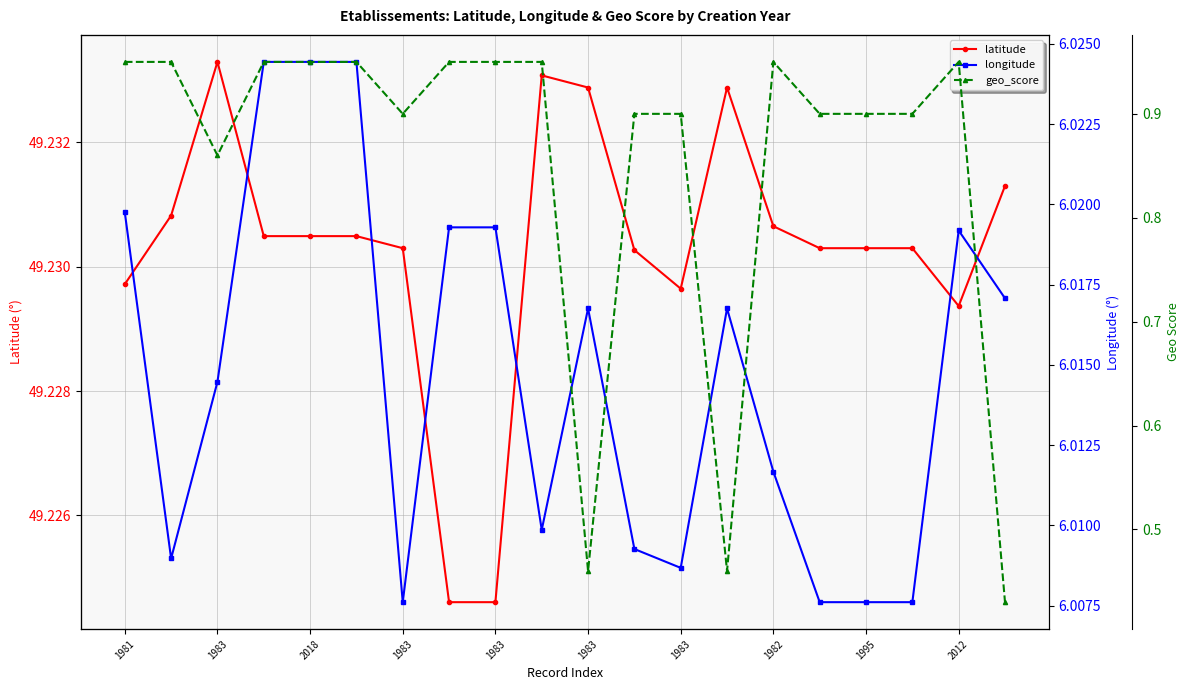

What is the sum of the longitude values at 1995 and 1983?

12.0